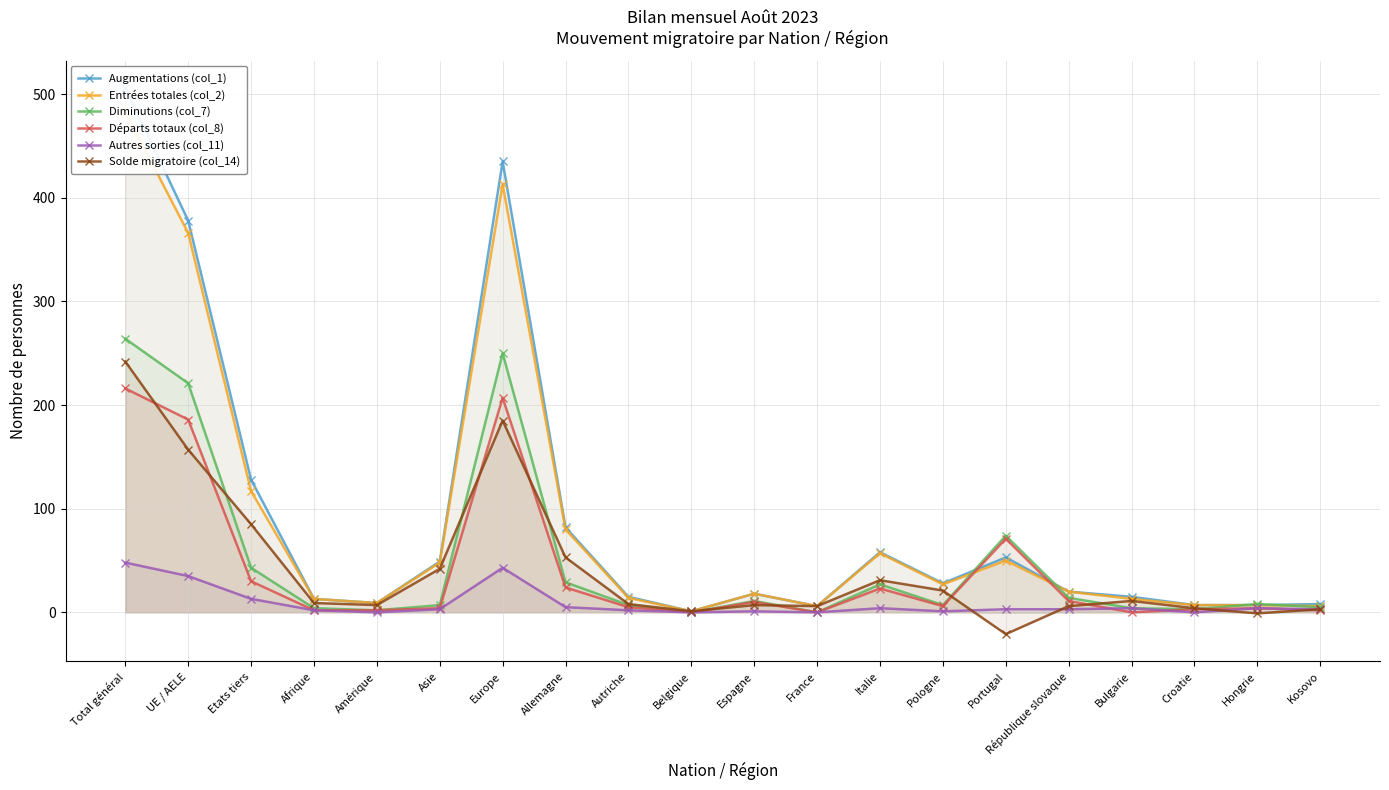

At which label does Départs totaux (col_8) reach its peak?

Total général